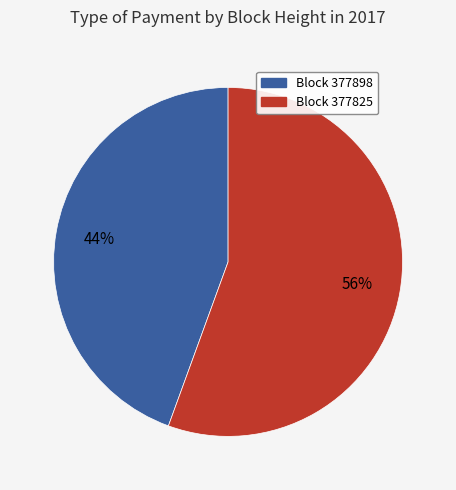

The Block 377898 slice represents 44% of the pie. True or false?

True